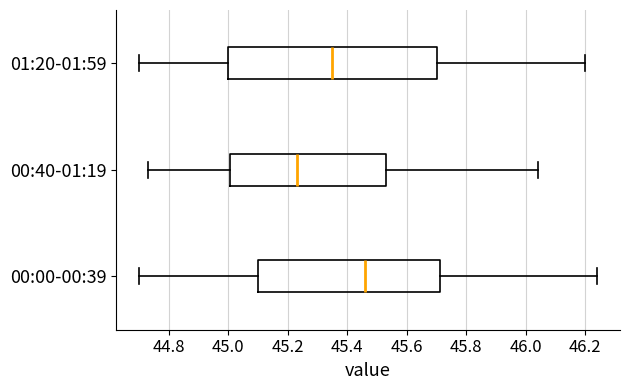

Which box has the furthest to the right median line?

00:00-00:39